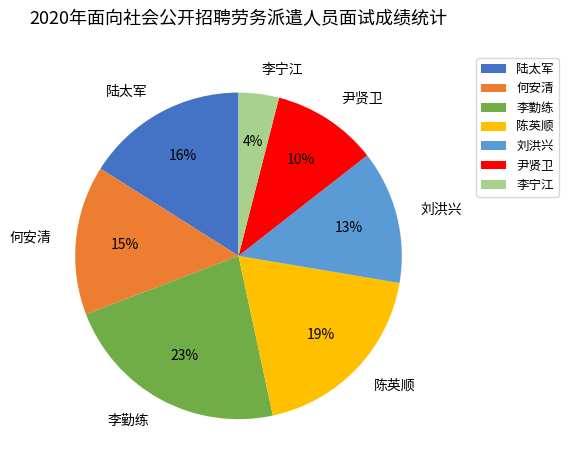

How many segments does this pie chart have?

7